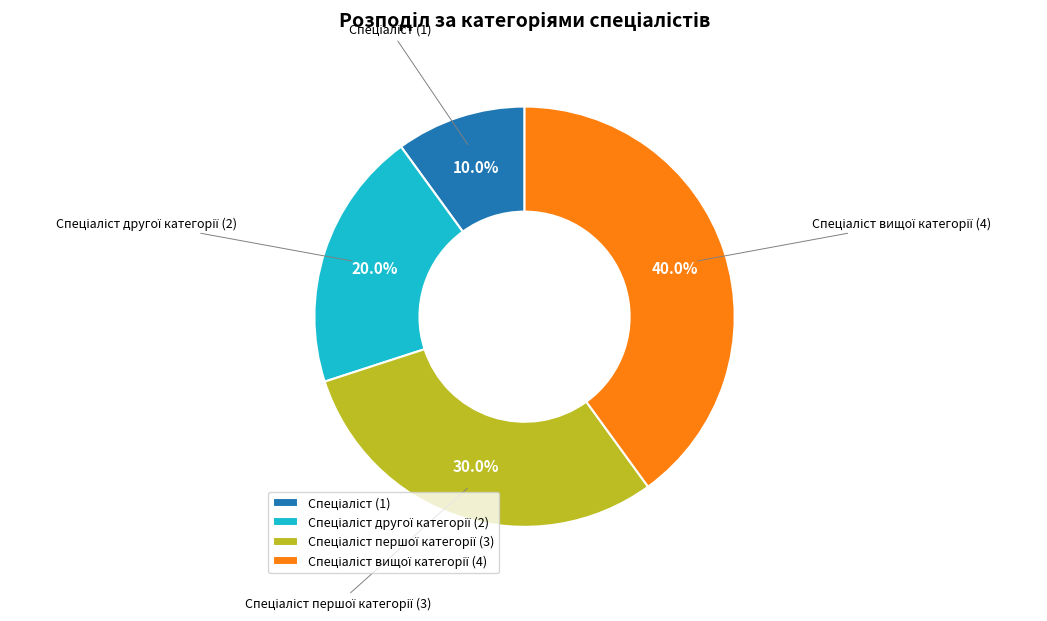

Is there any slice that represents more than half of the pie?

No